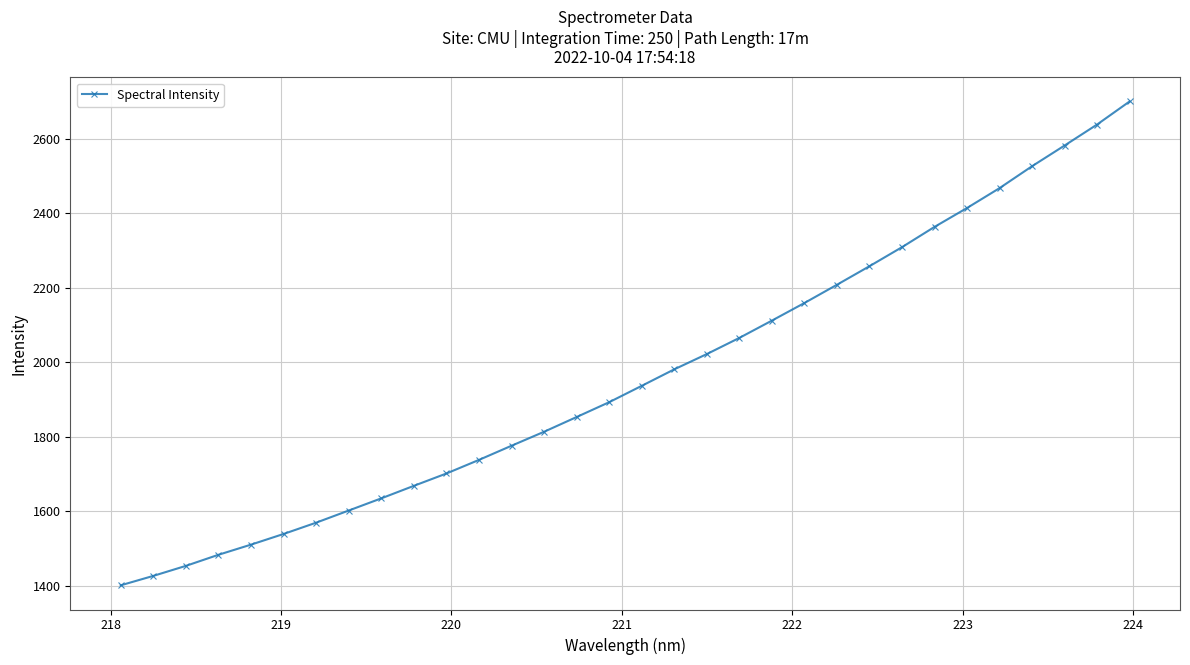

What is the greatest value displayed?

2700.5